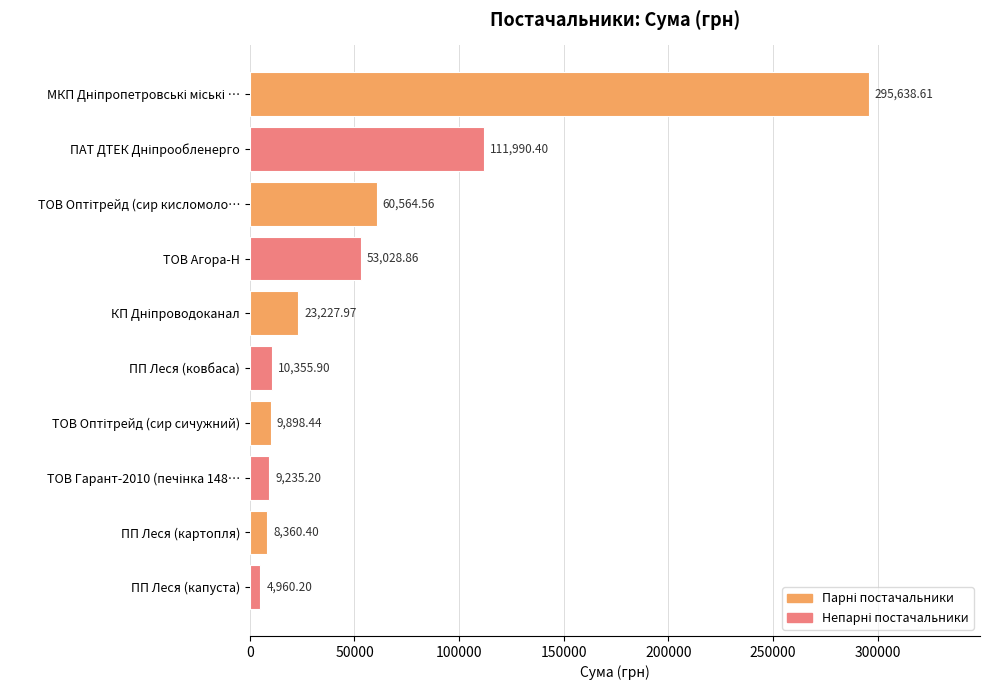

What is the label of the 7th bar from the bottom?

ТОВ Агора-Н